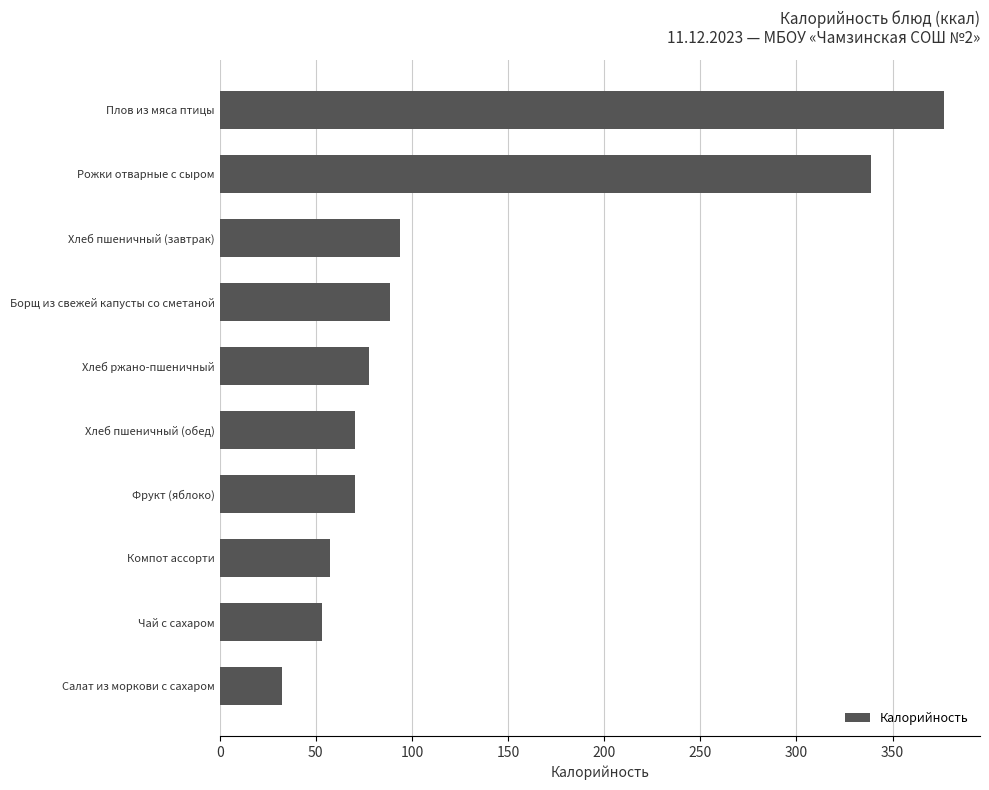

What is the difference between the maximum and minimum values?

344.4